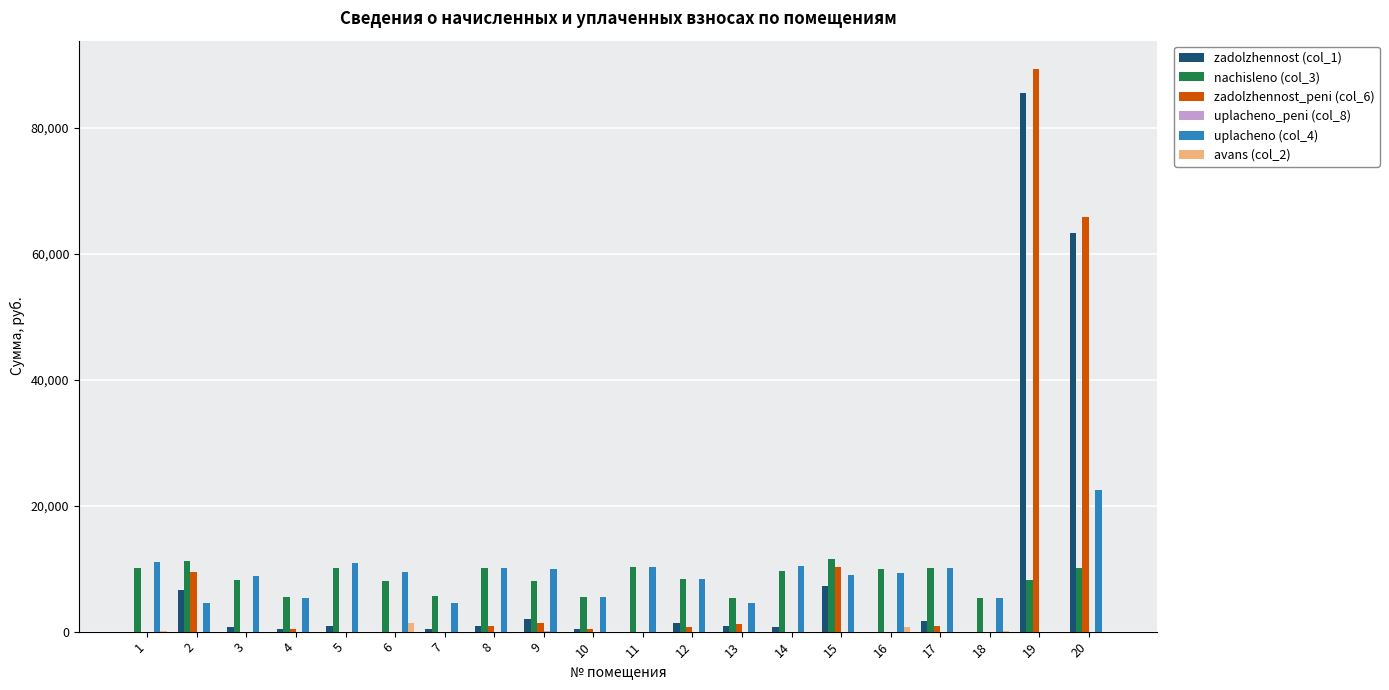

At which category is the sum across all series the highest?

19